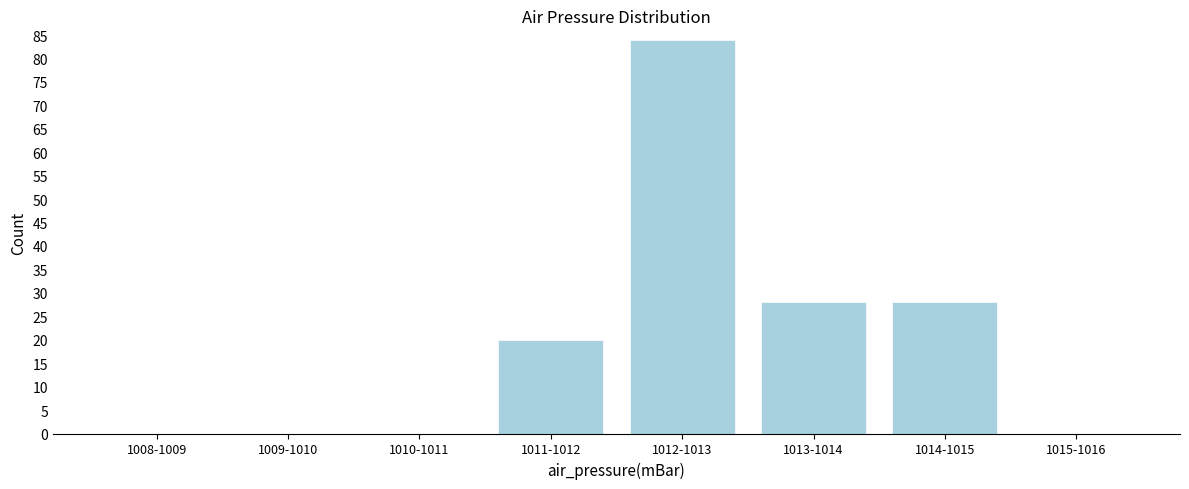

Reading right to left, what are all the values shown in this chart?

1015-1016=0	1014-1015=28	1013-1014=28	1012-1013=84	1011-1012=20	1010-1011=0	1009-1010=0	1008-1009=0